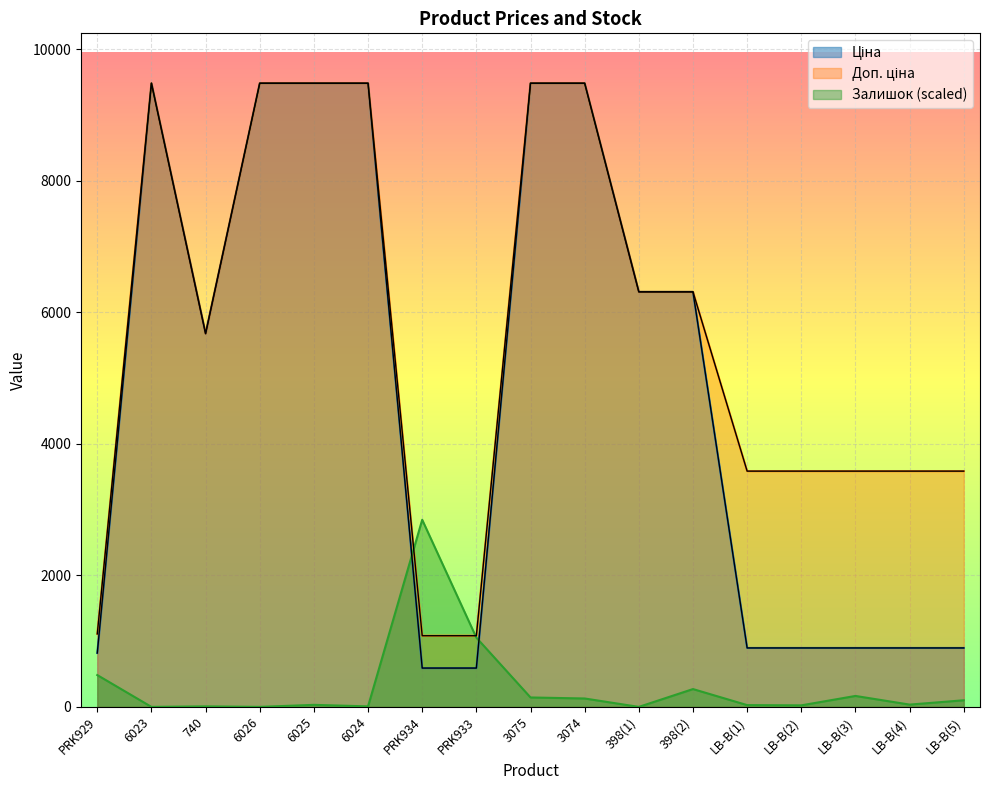

Is it true that Залишок equals 8.5 at 6025?

False